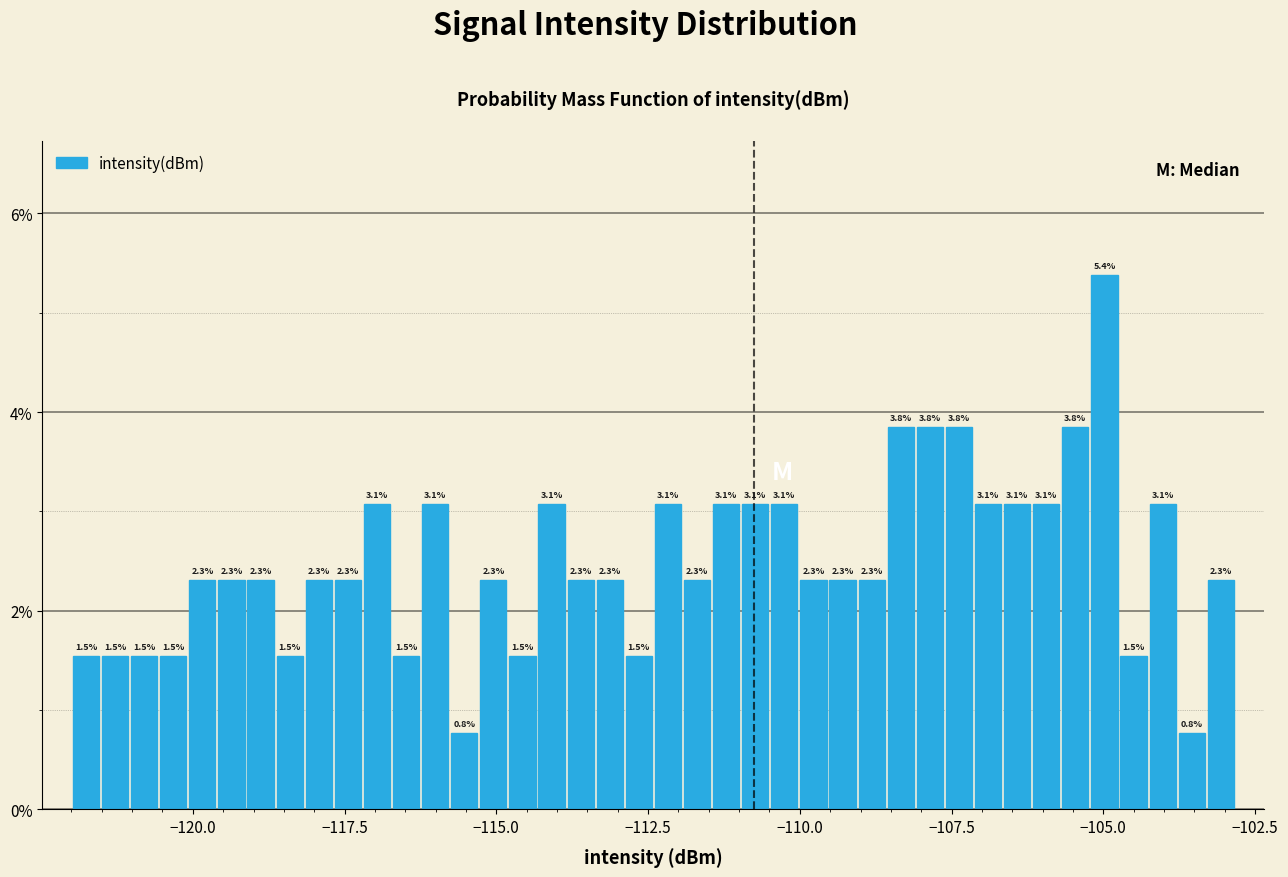

Around what value on the x-axis is the tallest bar? Give the approximate position of its centre, as read against the axis.

-105.0